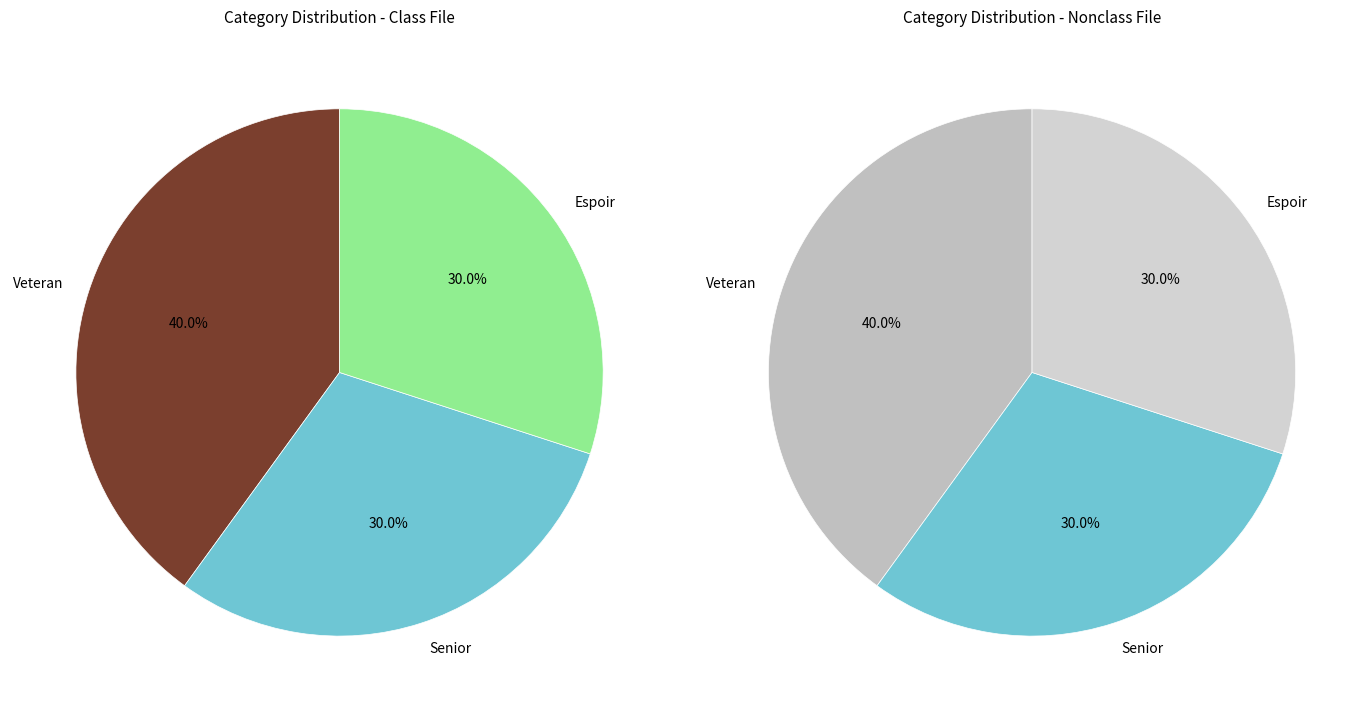

Does Espoir represent more than half of the total?

No